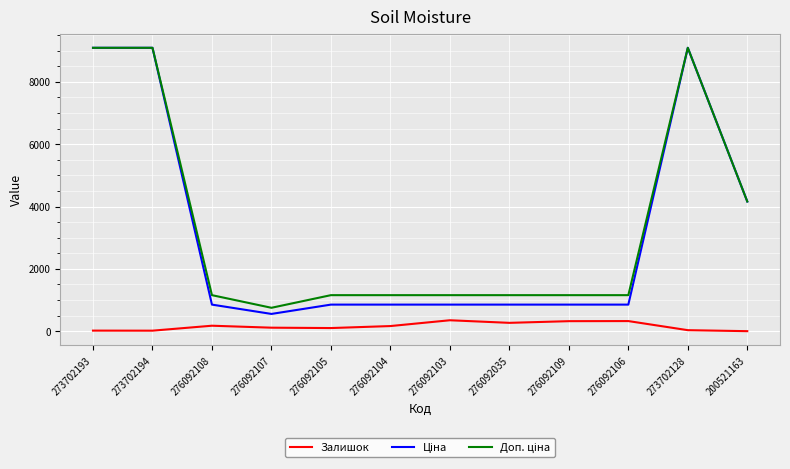

What is the maximum value shown in the chart?

9092.0